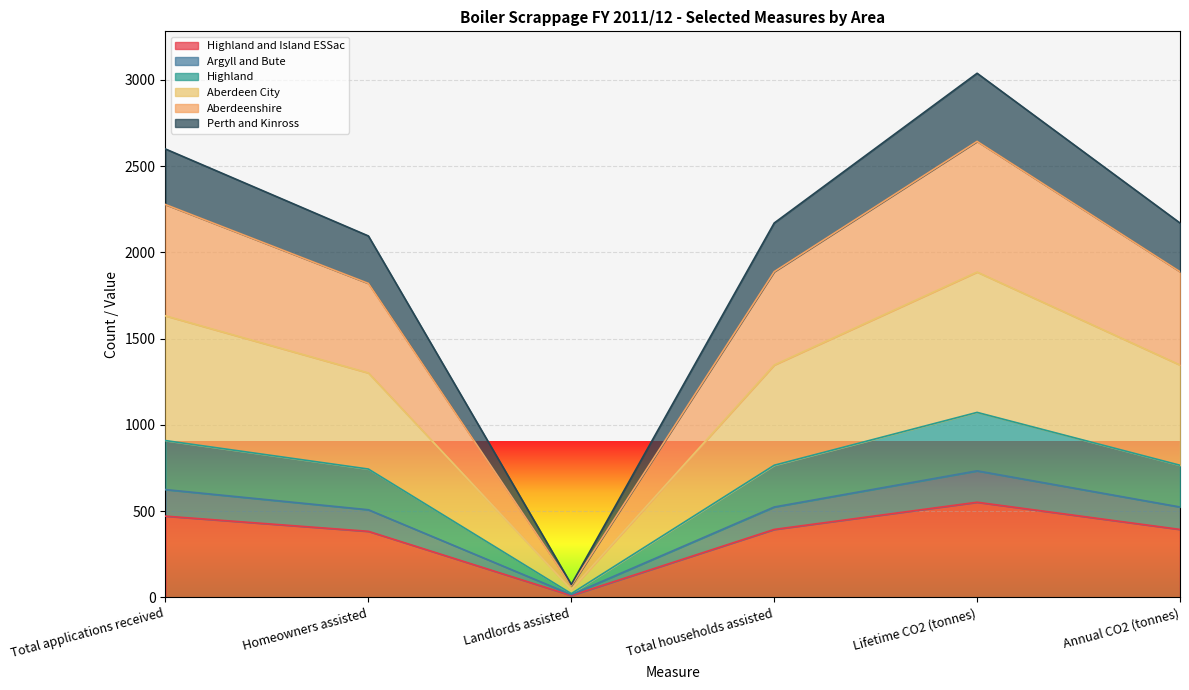

At which category does the chart reach its minimum across all series?

Landlords assisted